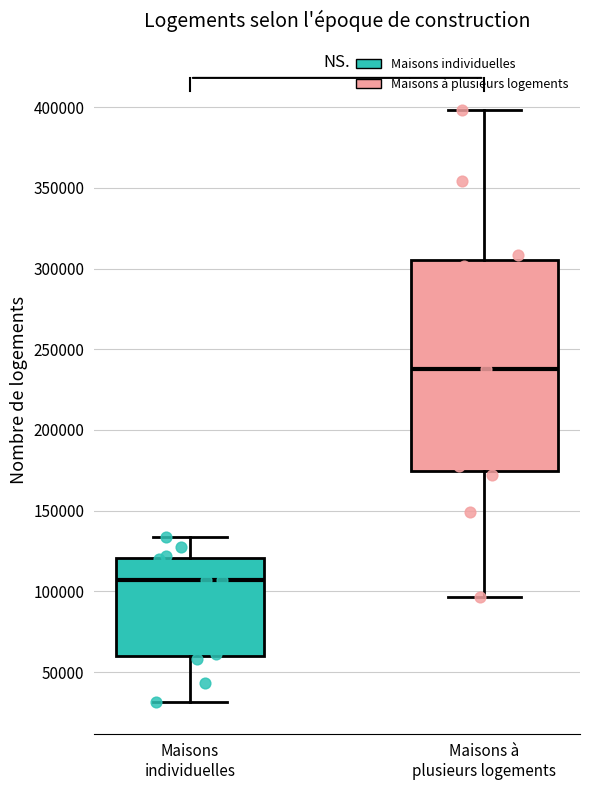

Where is the lower edge of the box for Maisons à plusieurs logements on the y-axis? The values are not printed on the chart, so give them approximately, as read against the axis.

175000